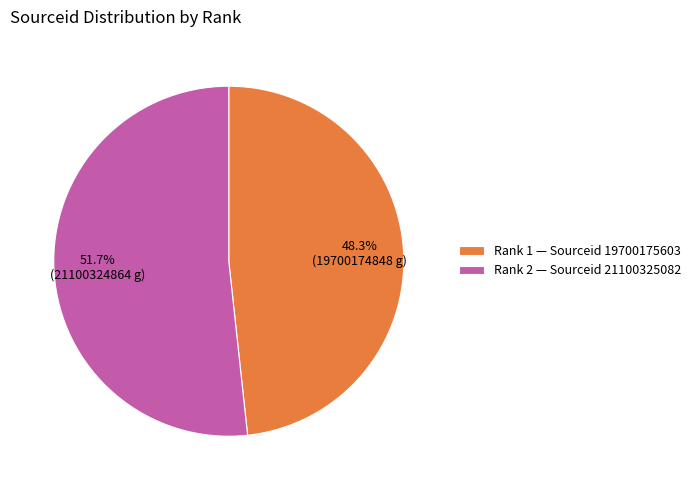

Which category has the smallest portion of the pie?

Rank 1 — Sourceid 19700175603